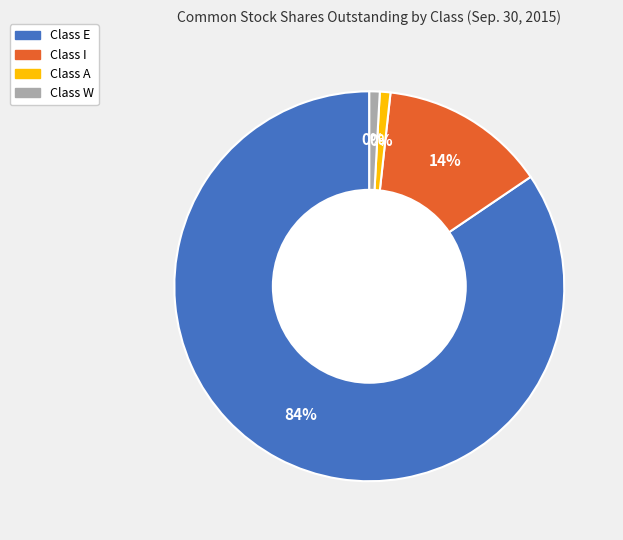

What is the ratio of the value at Class A to the value at Class I?

0.1